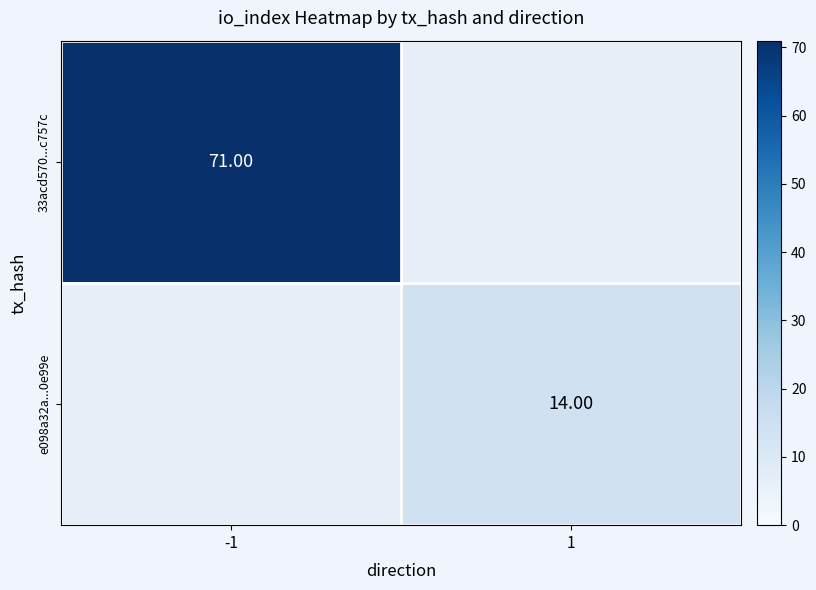

How many distinct data groups are displayed?

2